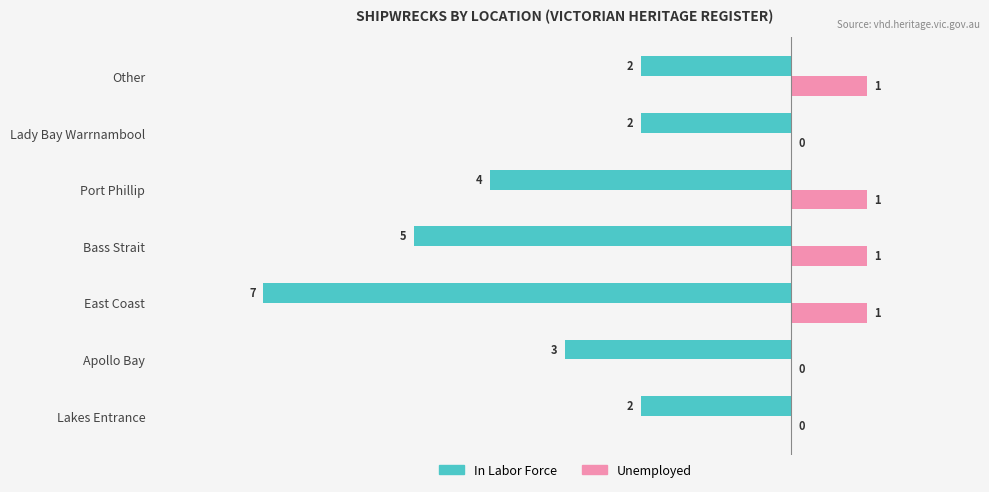

Read the In Labor Force value at East Coast.

-7